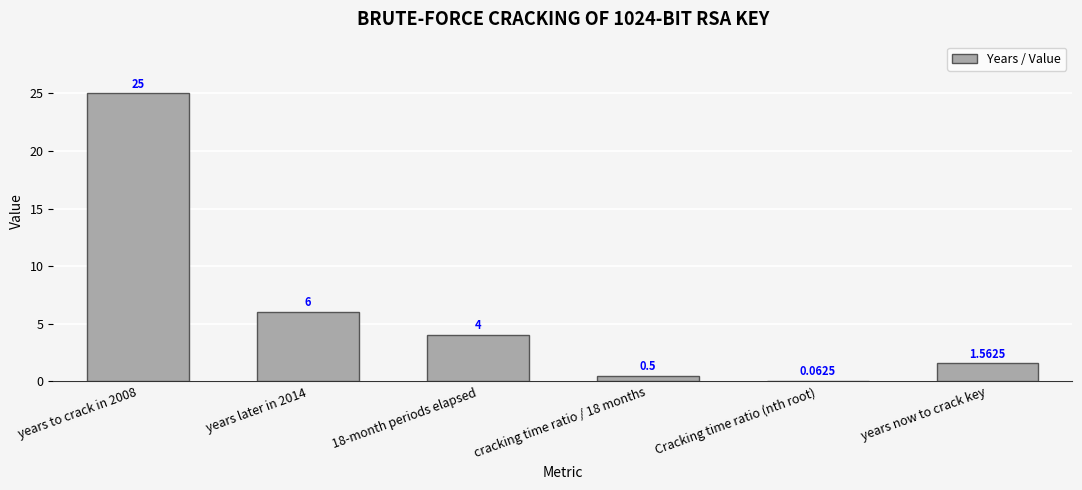

Which has a higher value, cracking time ratio / 18 months or years later in 2014?

years later in 2014